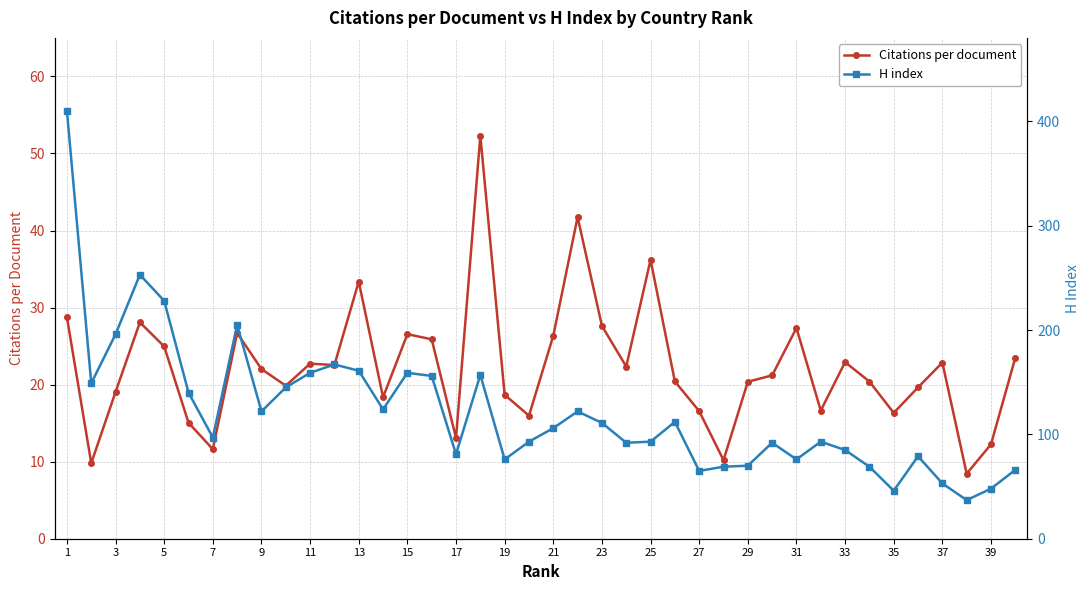

True or false: Citations per document and H index cross at least once.

False